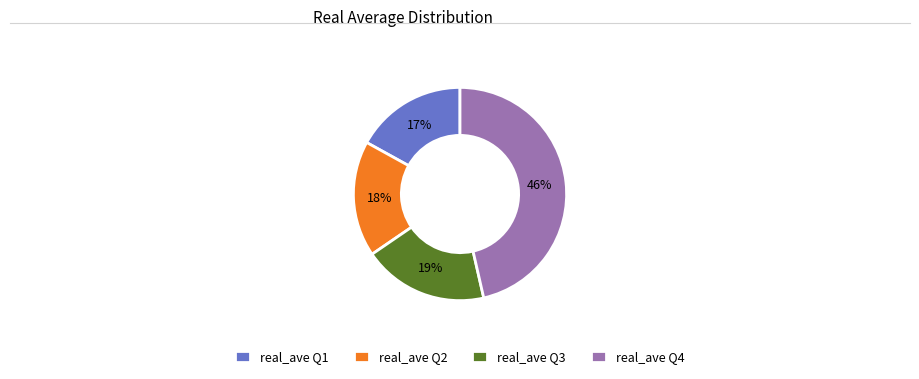

What percentage is the real_ave Q2 slice, to the nearest percent?

18%